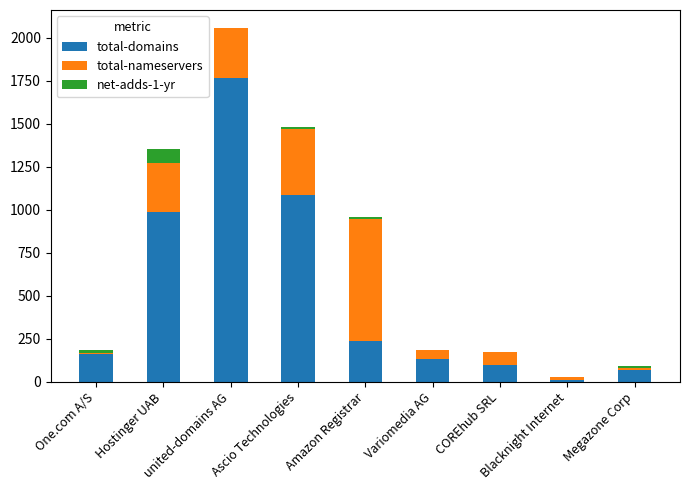

What is the total value across all series at One.com A/S?

186